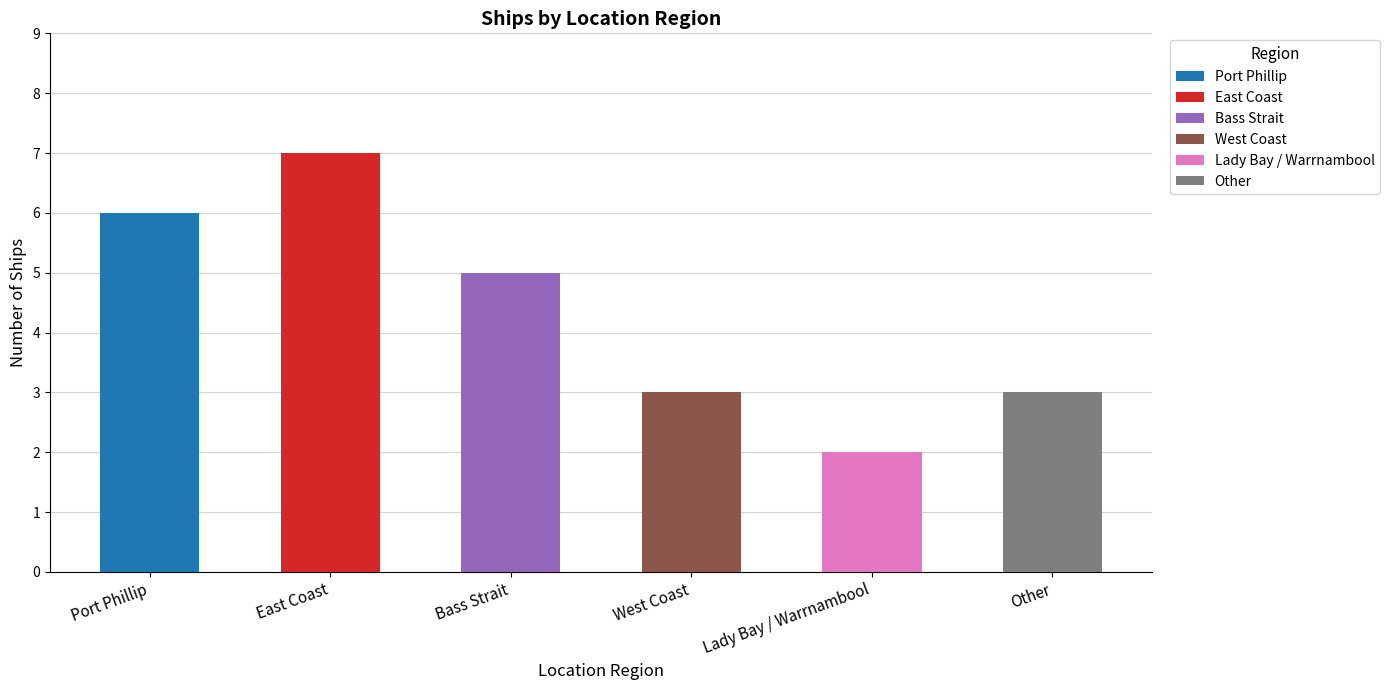

What is the minimum value shown in the chart?

2